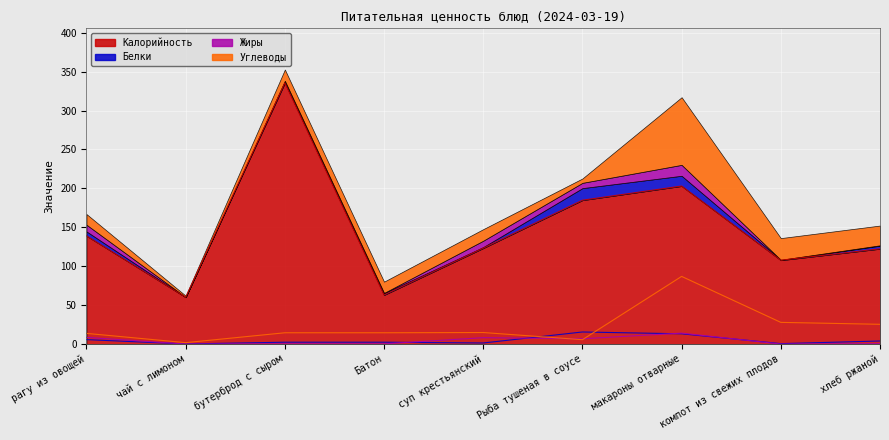

At how many categories does at least one series exceed 262?

1